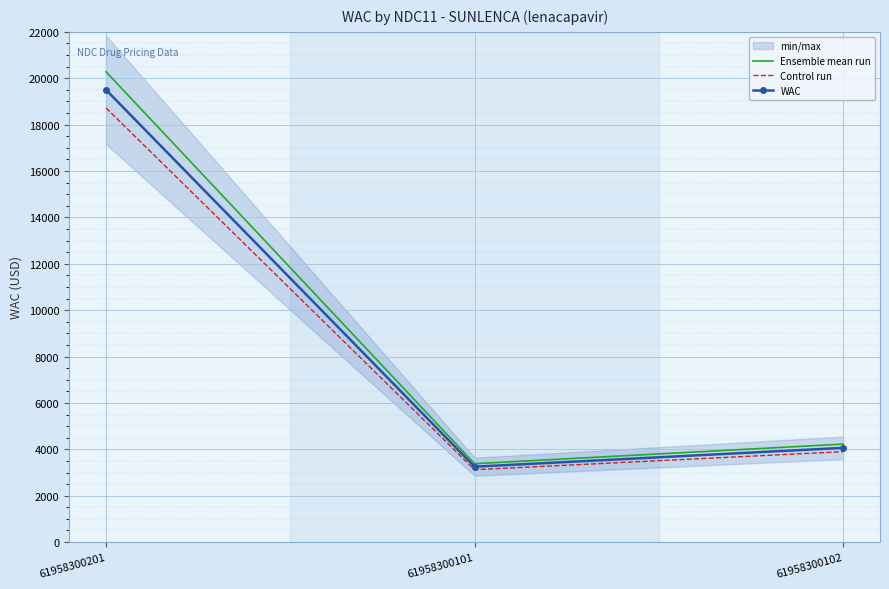

What are all the series names shown in the legend?

Ensemble mean run, Control run, WAC